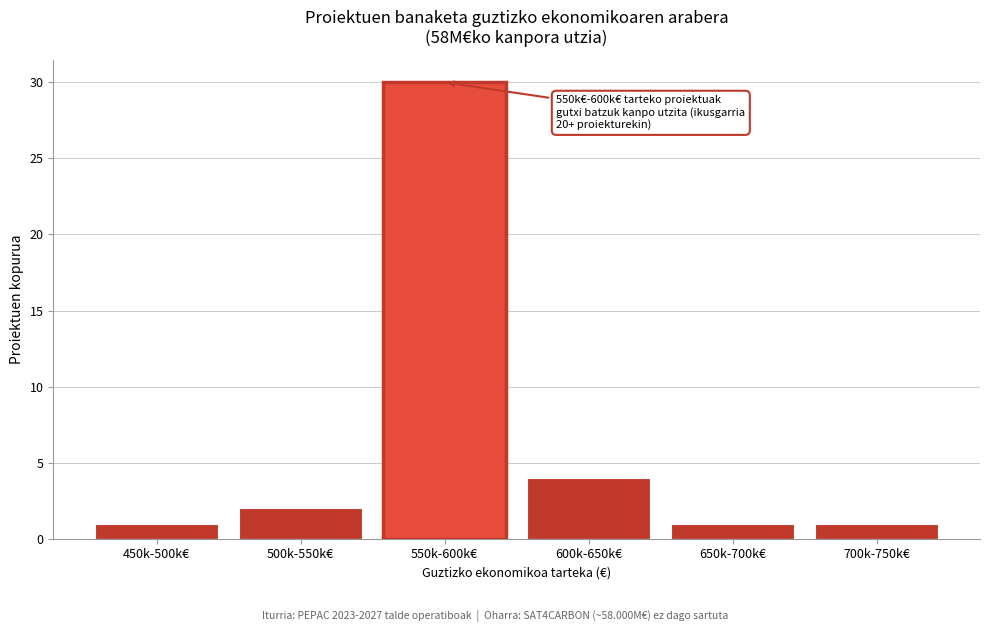

Reading left to right, what are all the values shown in this chart?

450k-500k€=1	500k-550k€=2	550k-600k€=30	600k-650k€=4	650k-700k€=1	700k-750k€=1